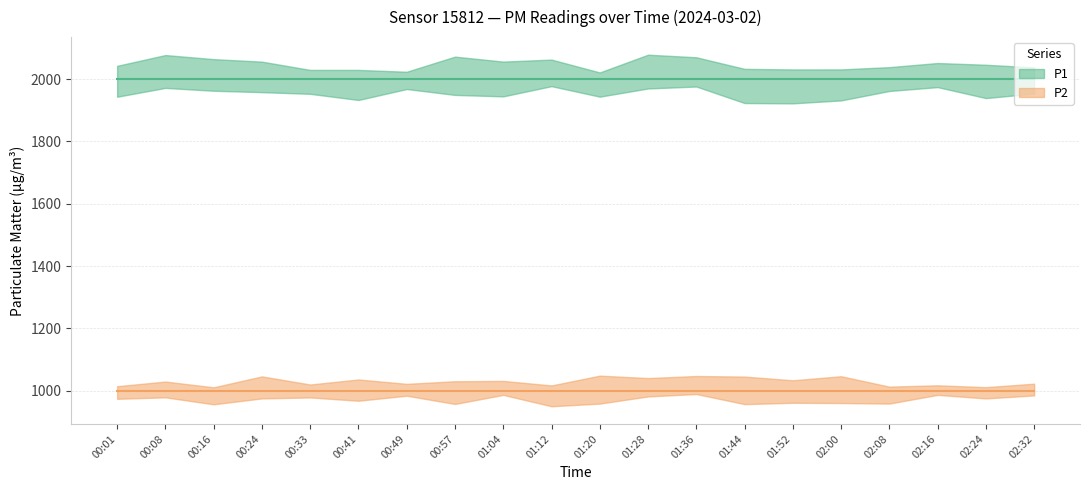

Rank the series by their average value, from lowest to highest.

P2, P1